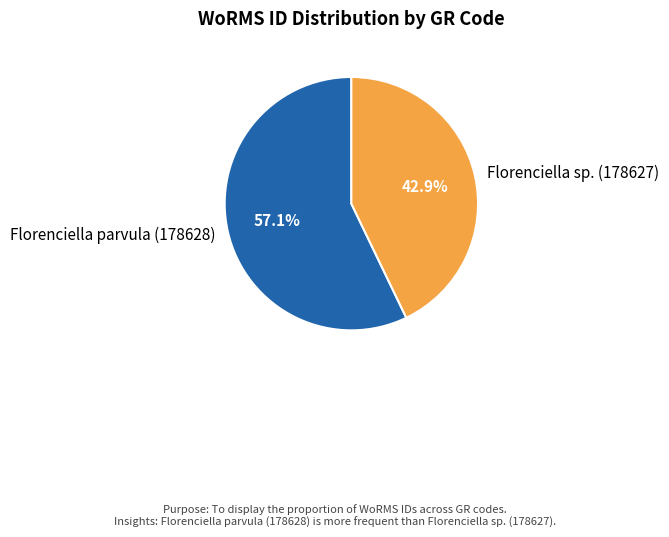

Combined, what portion of the pie is Florenciella parvula (178628) and Florenciella sp. (178627)?

100.0%